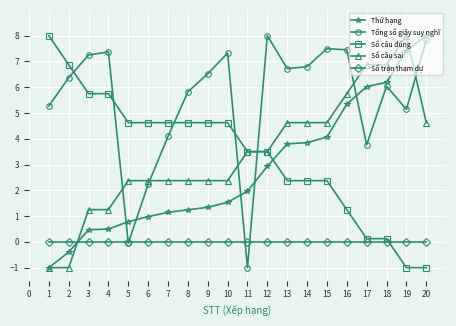

After their last crossing, which series has the higher values: Thứ hạng or Số câu đúng?

Thứ hạng